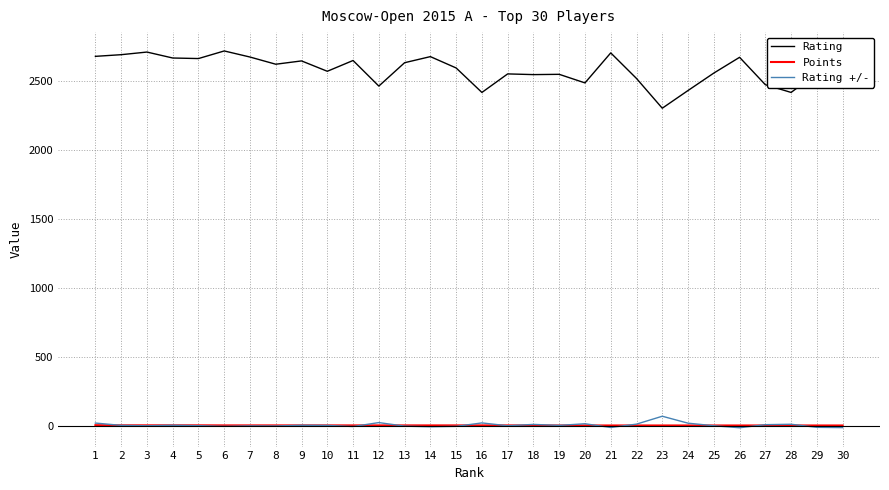

Between 9 and 10, which series saw the biggest shift?

Rating